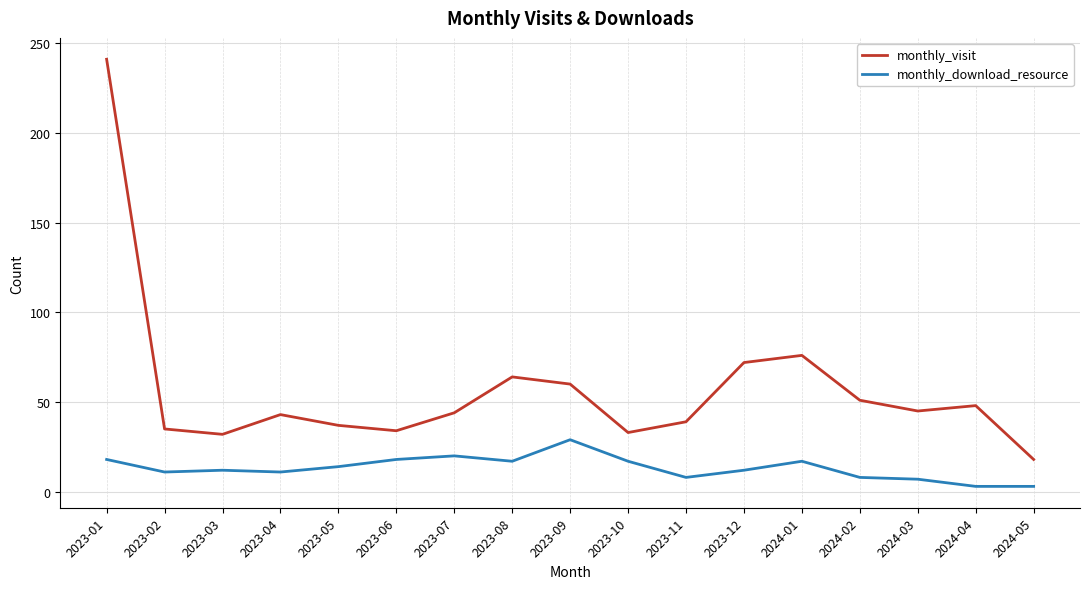

What is the sum of all monthly_download_resource values?

225